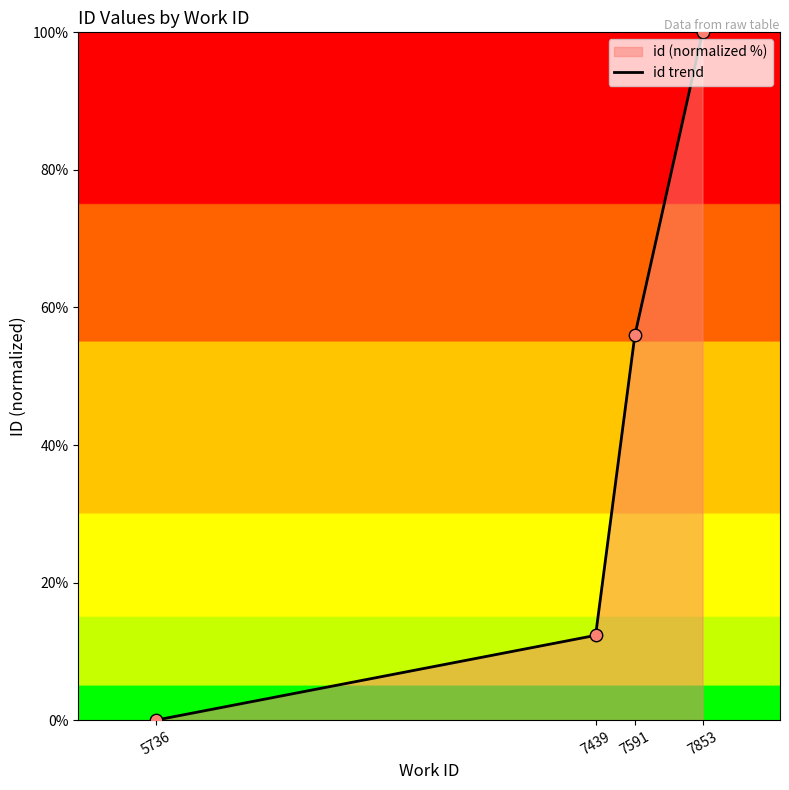

What is the change in value from 7439 to 7591?

+43.6